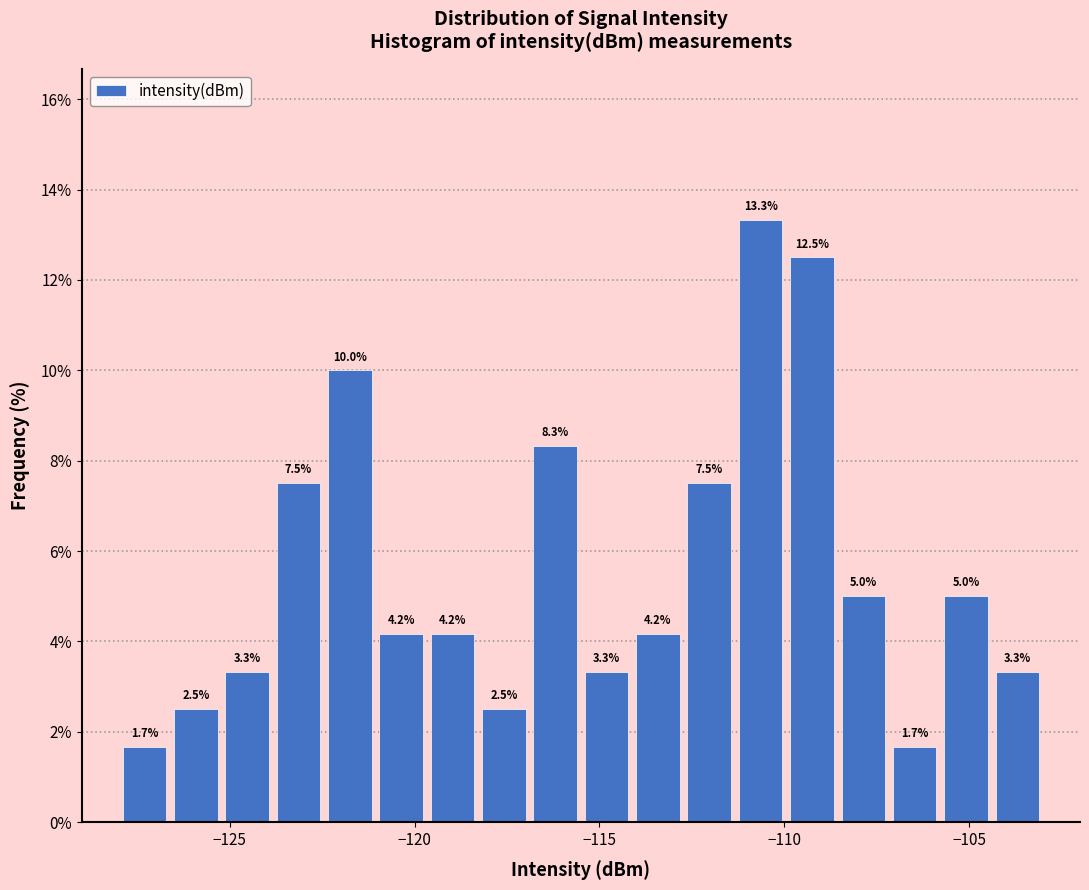

Around what value on the x-axis is the tallest bar? Give the approximate position of its centre, as read against the axis.

-110.5